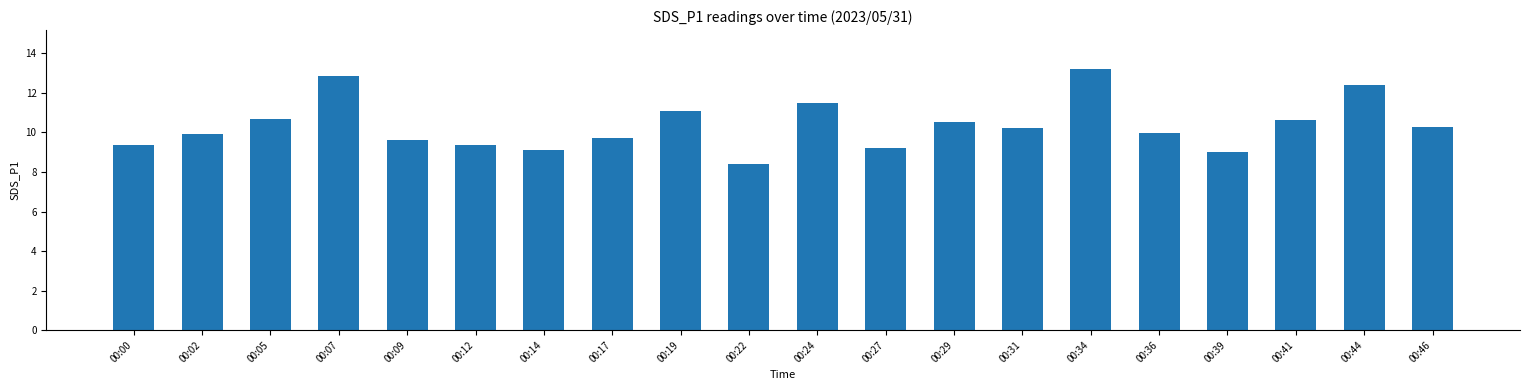

What is the greatest value displayed?

13.2